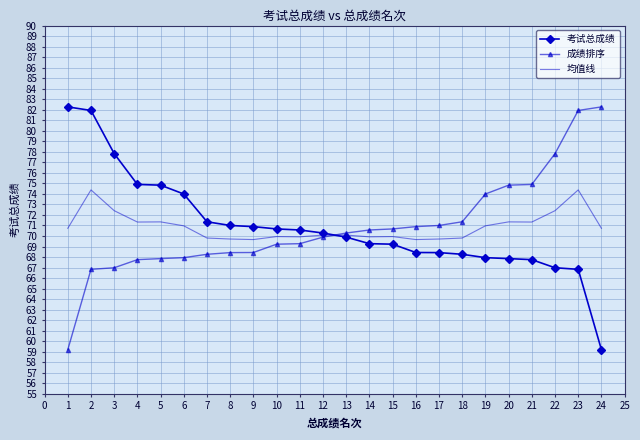

Rank the series at 2 from highest to lowest value.

考试总成绩, 均值线, 成绩排序